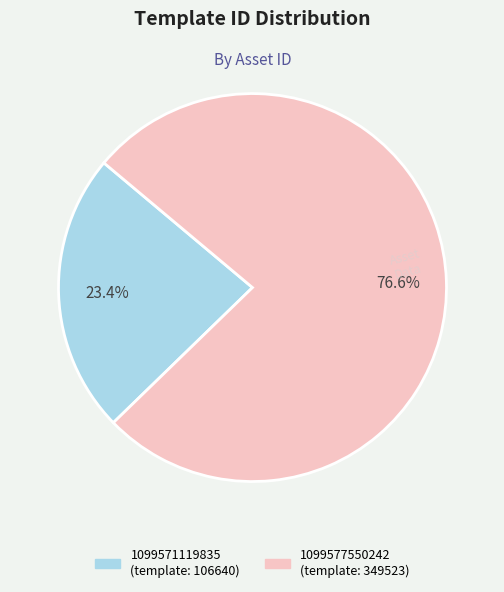

Which slice represents more than half of the pie?

1099577550242